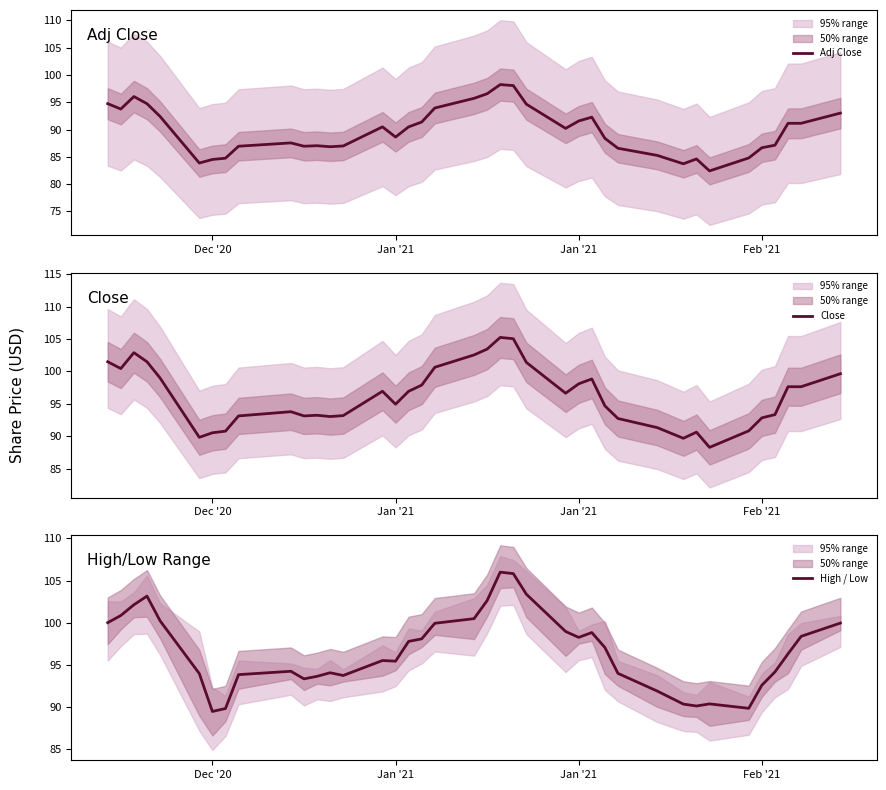

What are all the series names shown in the legend?

Adj Close, Close, High / Low